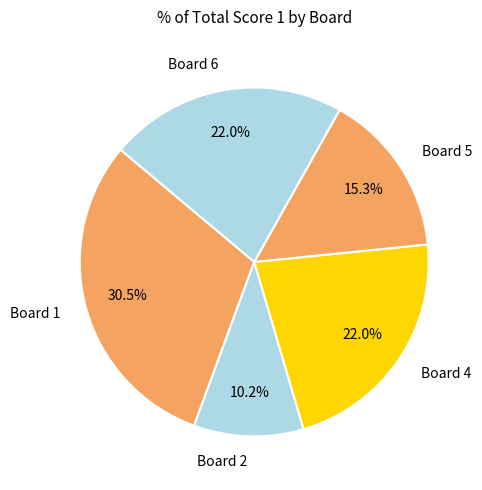

To the nearest percent, what percentage of the pie is Board 2?

10%